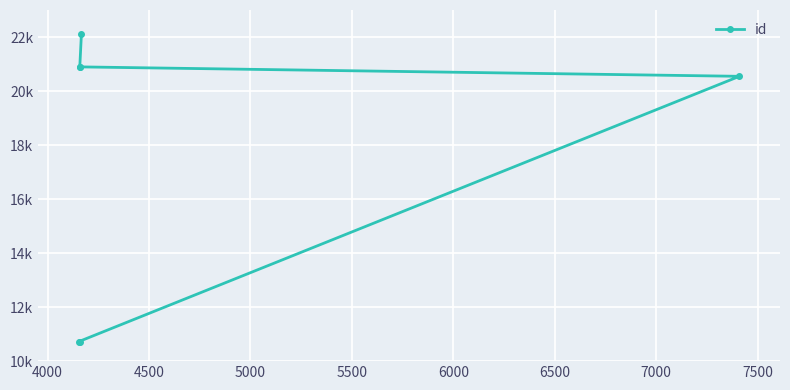

How many series are shown in this chart?

1